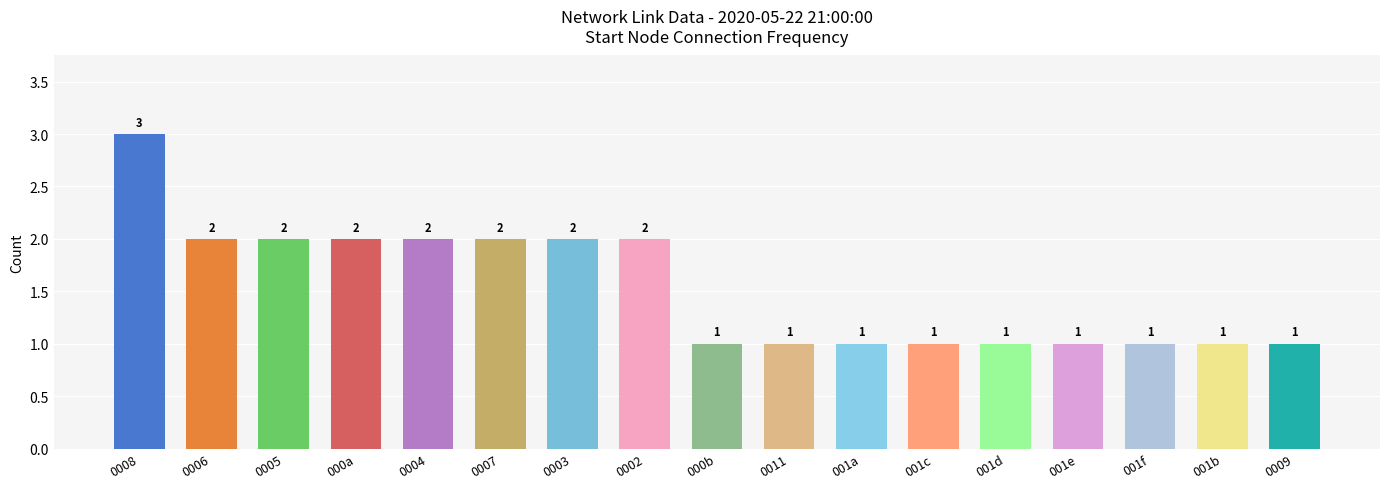

What is the difference between the maximum and minimum values?

2